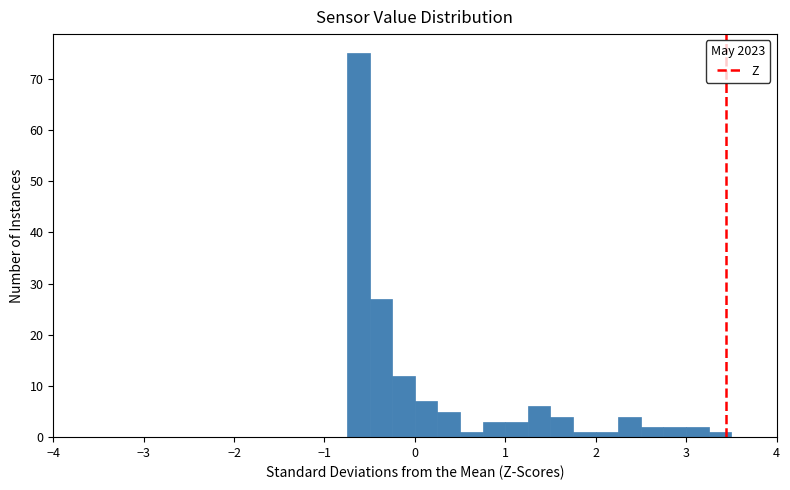

Around what value on the x-axis is the tallest bar? Give the approximate position of its centre, as read against the axis.

-0.6